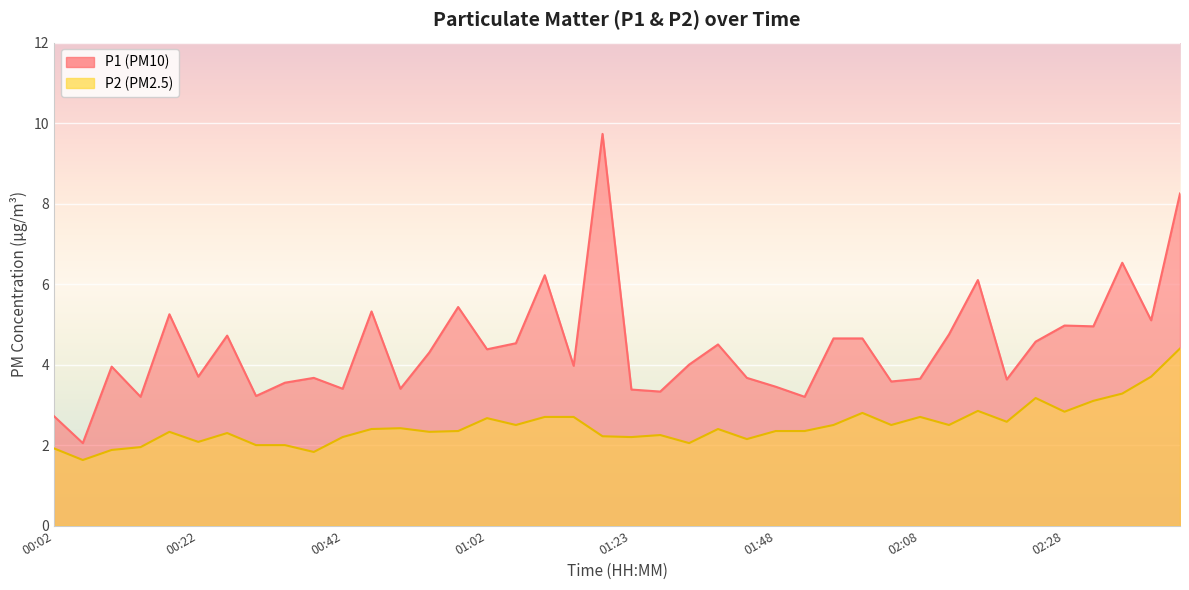

Reading right to left, transcribe all the data shown in this chart.

P1: 8.2	5.1	6.5	5.0	5.0	4.6	3.6	6.1	4.8	3.6	3.6	4.7	4.7	3.2	3.5	3.7	4.5	4.0	3.3	3.4	9.7	4.0	6.2	4.5	4.4	5.4	4.3	3.4	5.3	3.4	3.7	3.5	3.2	4.7	3.7	5.2	3.2	4.0	2.0	2.7
P2: 4.4	3.7	3.3	3.1	2.8	3.2	2.6	2.9	2.5	2.7	2.5	2.8	2.5	2.4	2.4	2.1	2.4	2.0	2.2	2.2	2.2	2.7	2.7	2.5	2.7	2.4	2.3	2.4	2.4	2.2	1.8	2.0	2.0	2.3	2.1	2.3	1.9	1.9	1.6	1.9